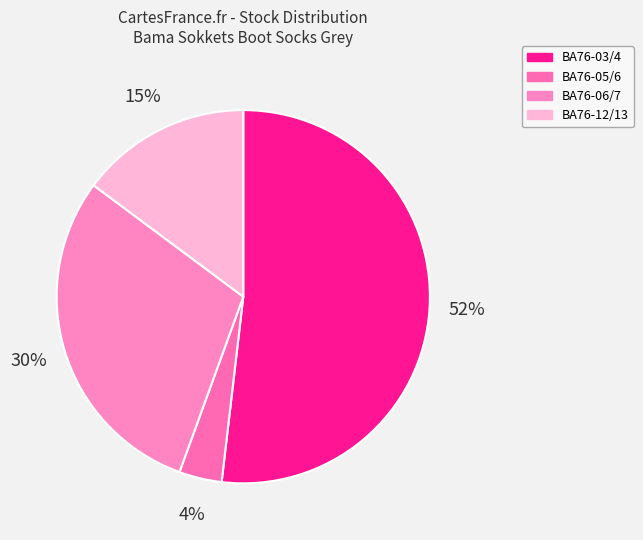

What is the ratio of the value at BA76-12/13 to the value at BA76-03/4?

0.3